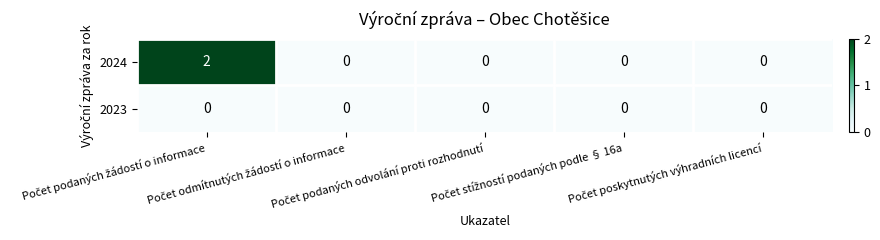

List the series in order of their peak value, highest first.

2024, 2023